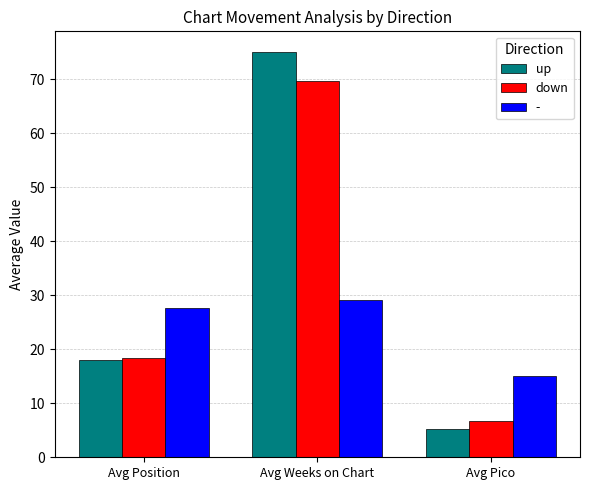

Which series has the widest spread of values?

up